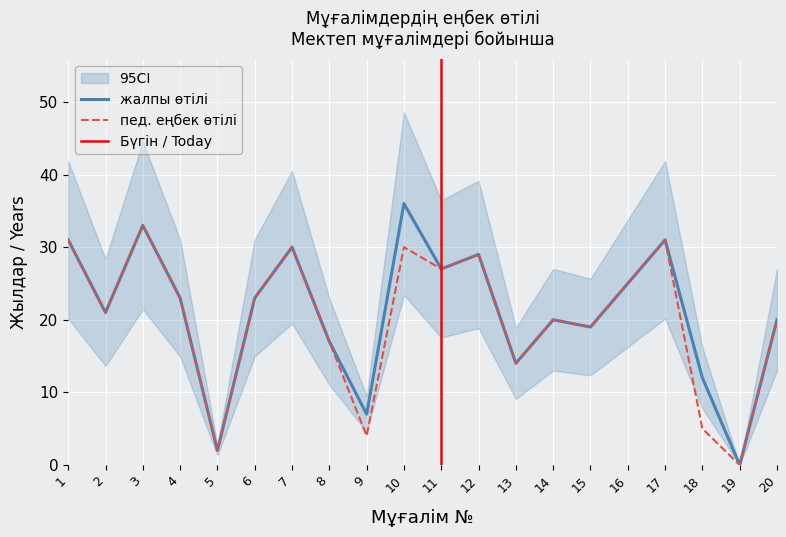

In жалпы өтілі, how many points are lower than both neighbors (excluding endpoints)?

7